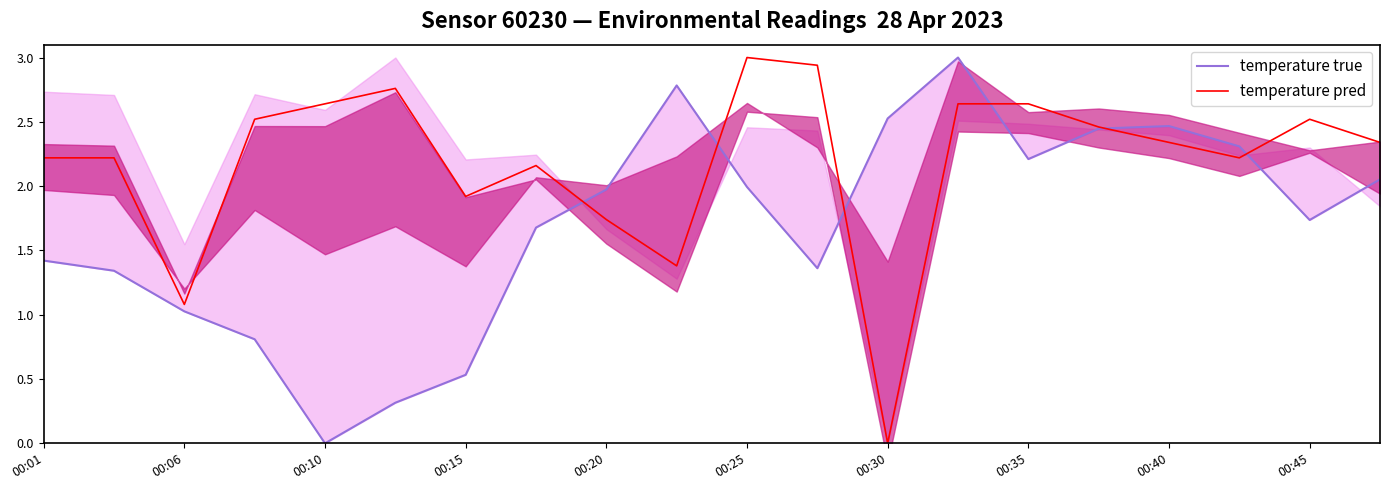

What is the maximum value for temperature pred?

3.0